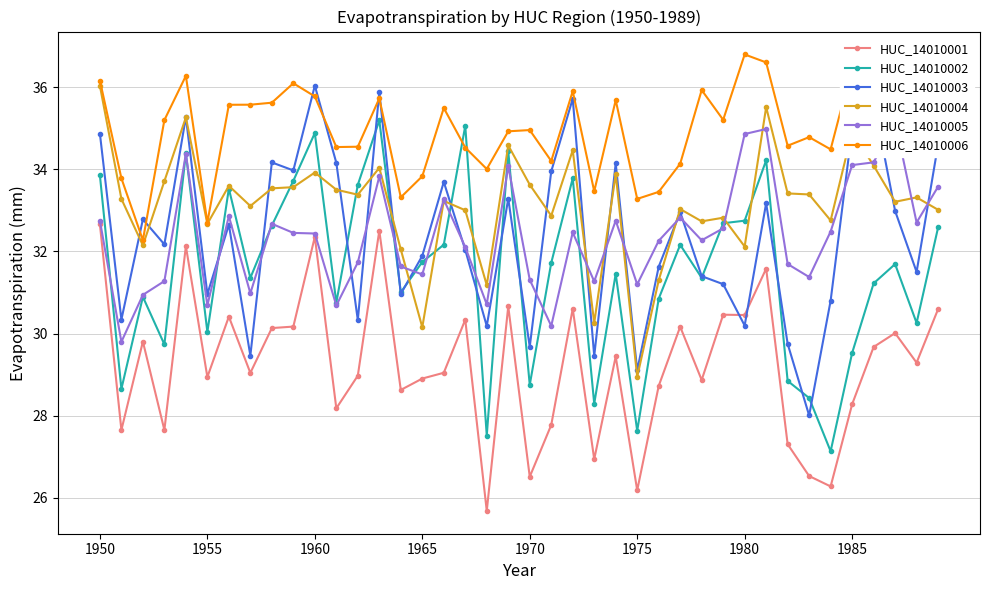

What is the average value of the HUC_14010002 series?

31.5